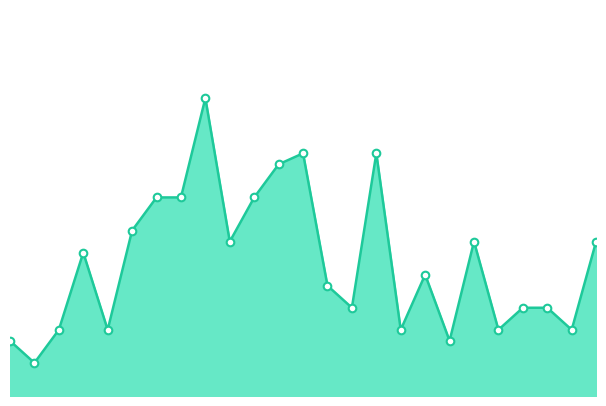

Is this an area chart (filled region under the line)?

Yes